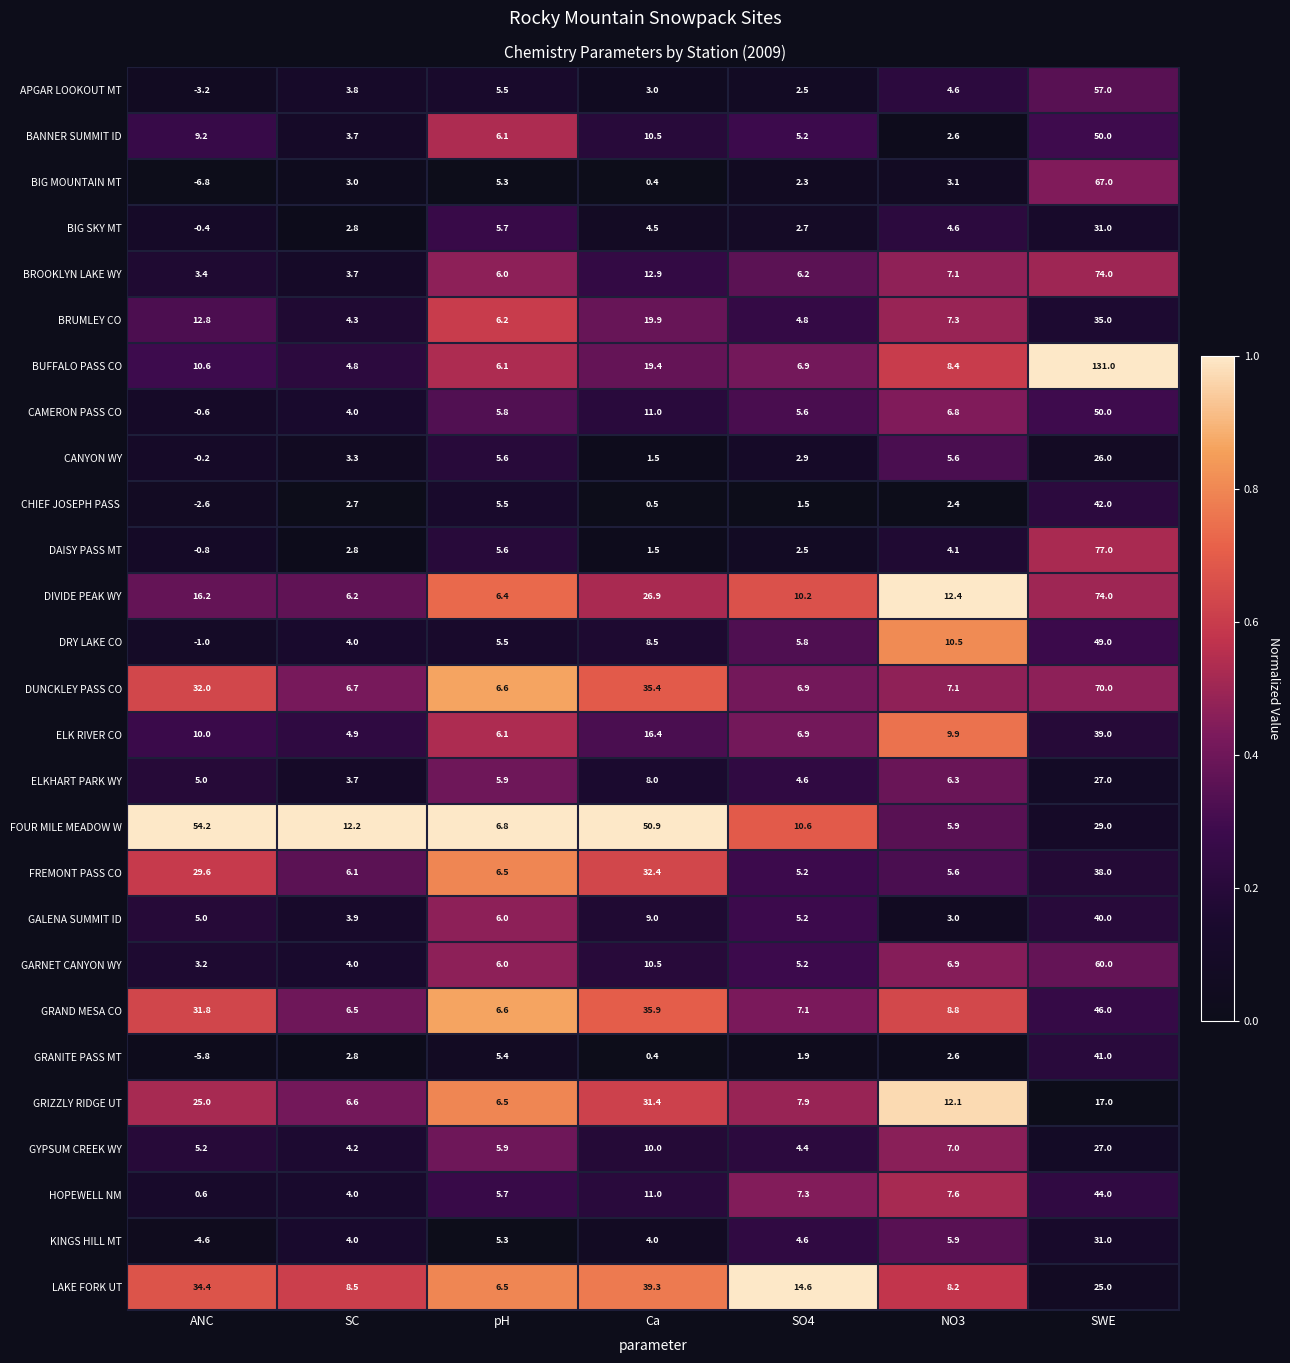

List the labels in order of FOUR MILE MEADOW W value, largest first.

ANC, Ca, SWE, SC, SO4, pH, NO3